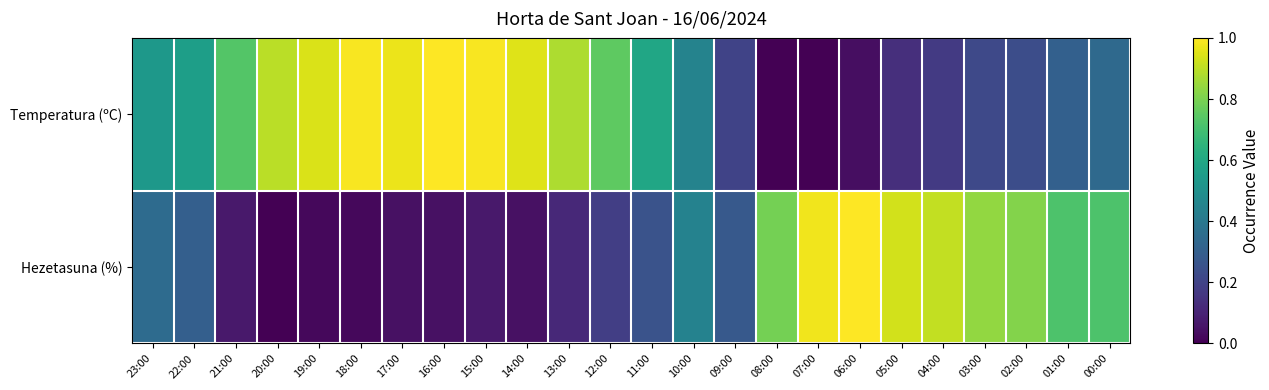

Reading left to right, extract all data points from this chart.

Temperatura (ºC): 23:00=0.5	22:00=0.6	21:00=0.7	20:00=0.9	19:00=0.9	18:00=1.0	17:00=1.0	16:00=1.0	15:00=1.0	14:00=1.0	13:00=0.9	12:00=0.8	11:00=0.6	10:00=0.4	09:00=0.2	08:00=0.0	07:00=0.0	06:00=0.0	05:00=0.1	04:00=0.2	03:00=0.2	02:00=0.2	01:00=0.3	00:00=0.3
Hezetasuna (%): 23:00=0.3	22:00=0.3	21:00=0.1	20:00=0.0	19:00=0.0	18:00=0.0	17:00=0.0	16:00=0.0	15:00=0.1	14:00=0.0	13:00=0.1	12:00=0.2	11:00=0.3	10:00=0.4	09:00=0.3	08:00=0.8	07:00=1.0	06:00=1.0	05:00=0.9	04:00=0.9	03:00=0.8	02:00=0.8	01:00=0.7	00:00=0.7